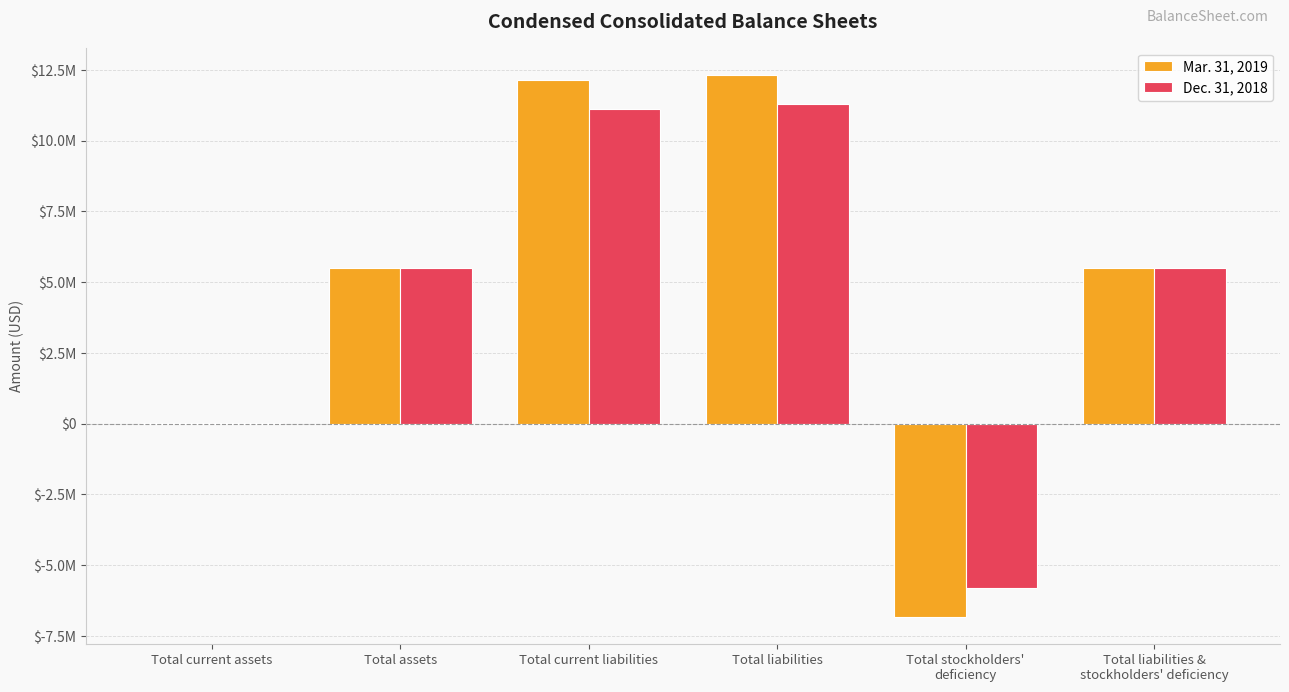

At which category does the chart reach its peak across all series?

Total liabilities